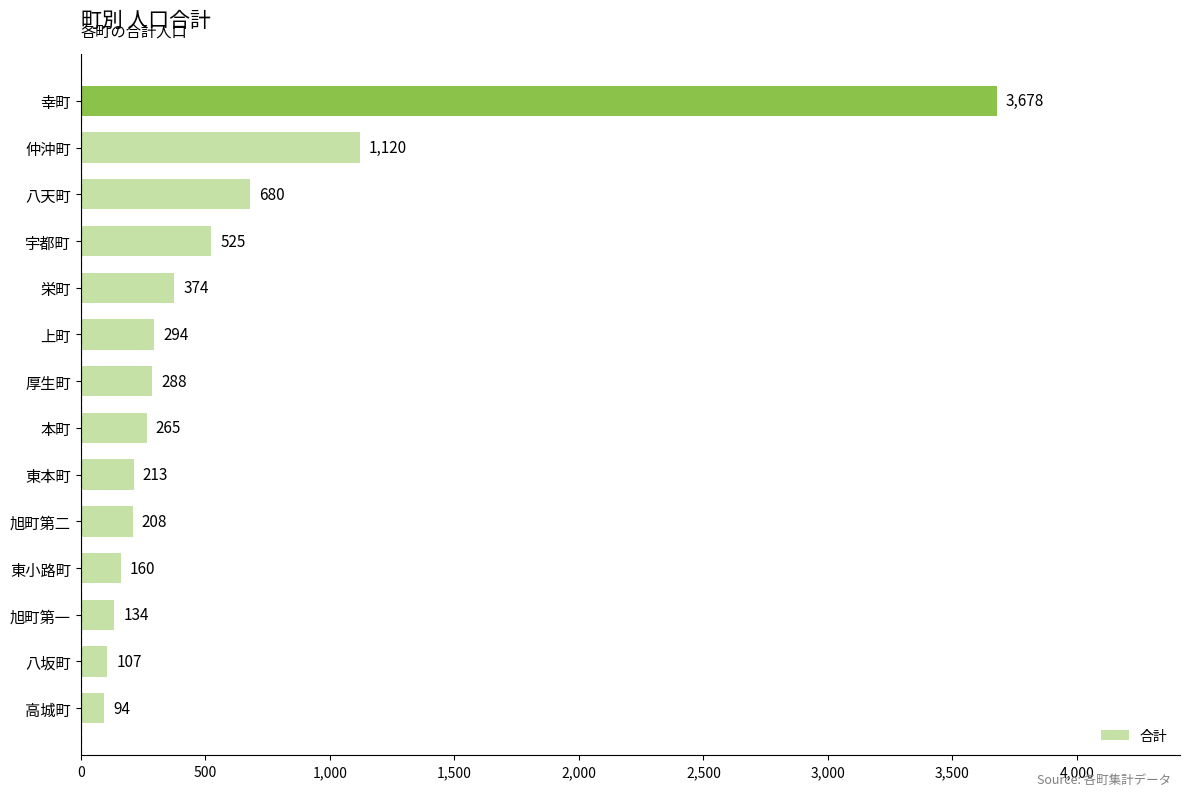

True or false: the data shows 94 at 高城町.

True